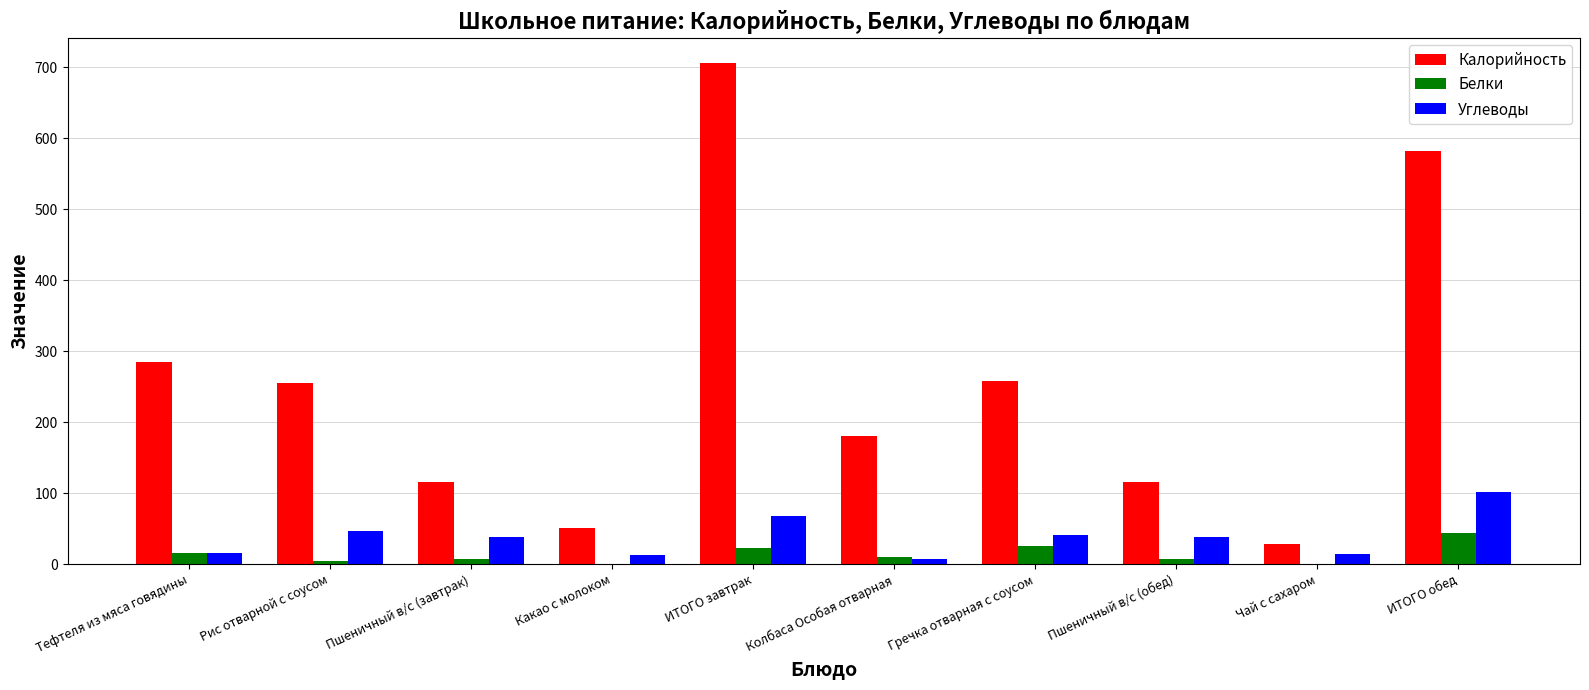

Are the bars grouped side by side (vs. stacked)?

Yes